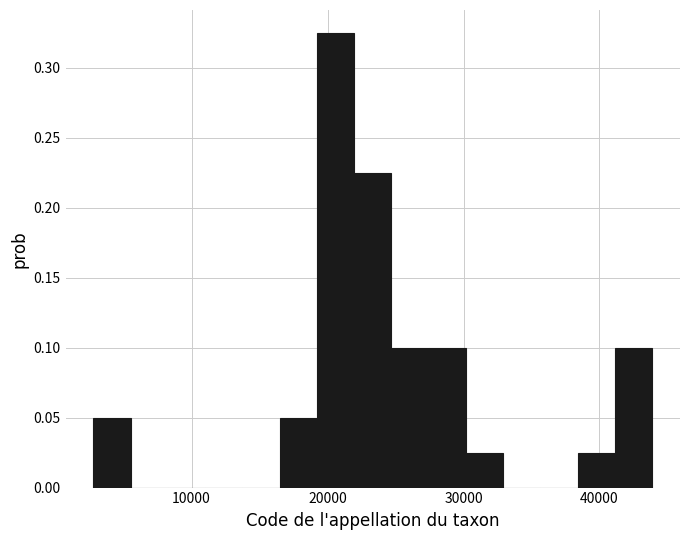

Read against the x-axis, roughly where is the centre of the tallest bar?

21000